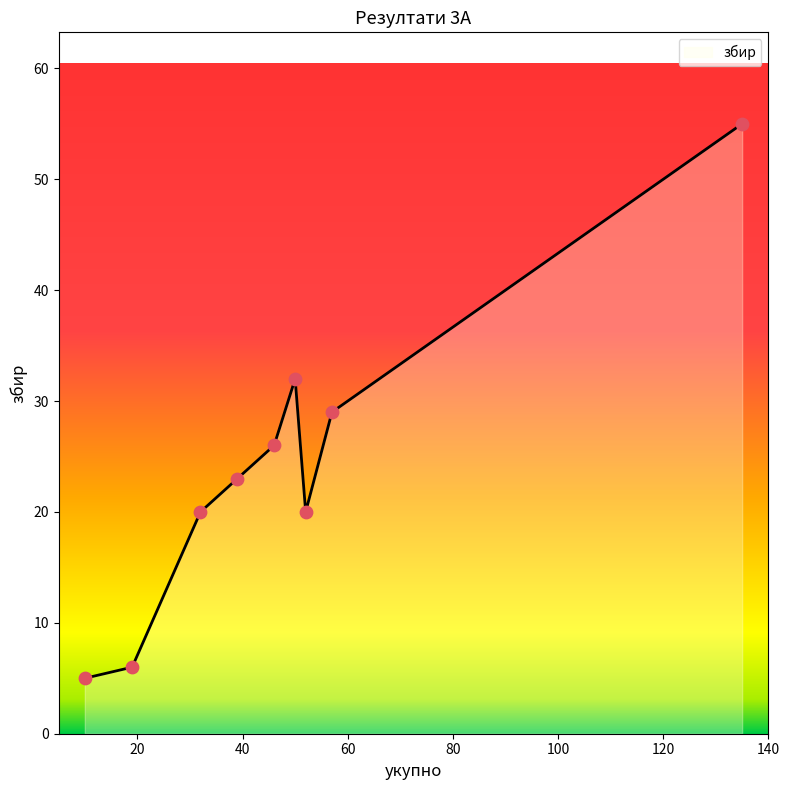

What is the maximum value shown in the chart?

55